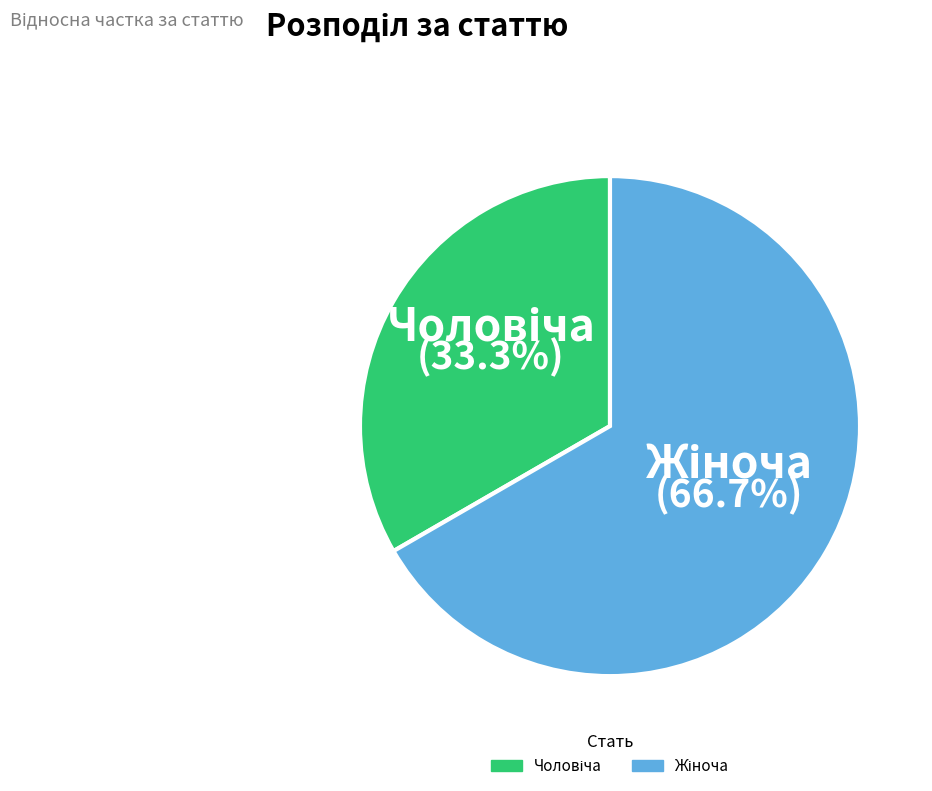

Count the number of slices in the pie.

2